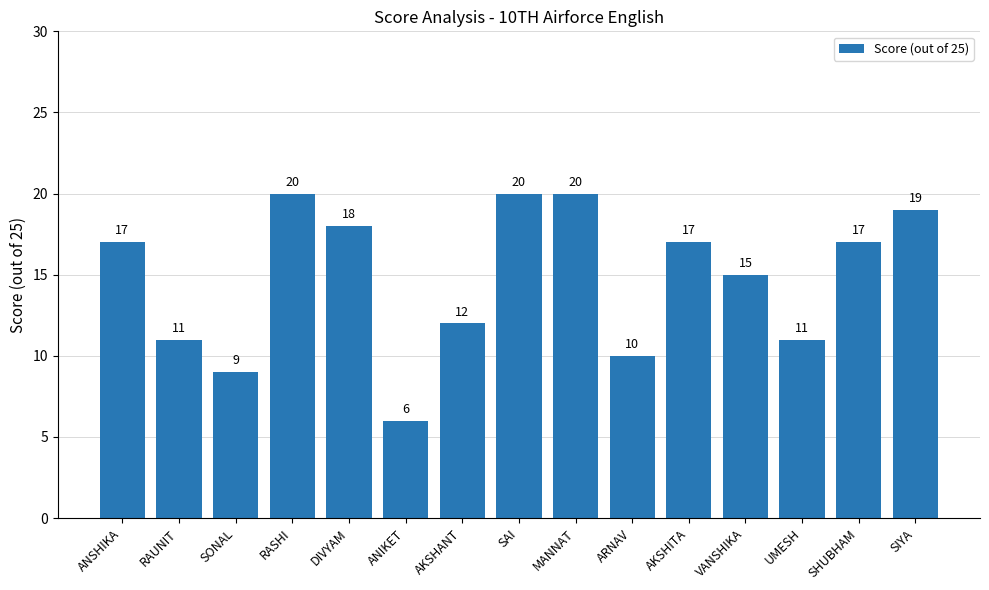

Between SAI and AKSHANT, which is larger?

SAI